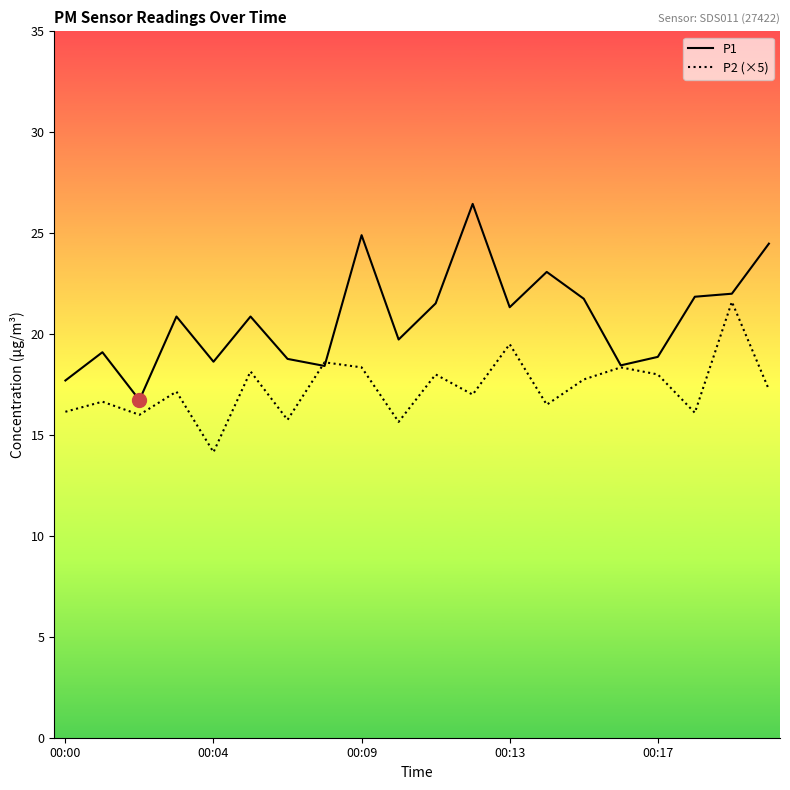

Which series has the largest total across all categories?

P1